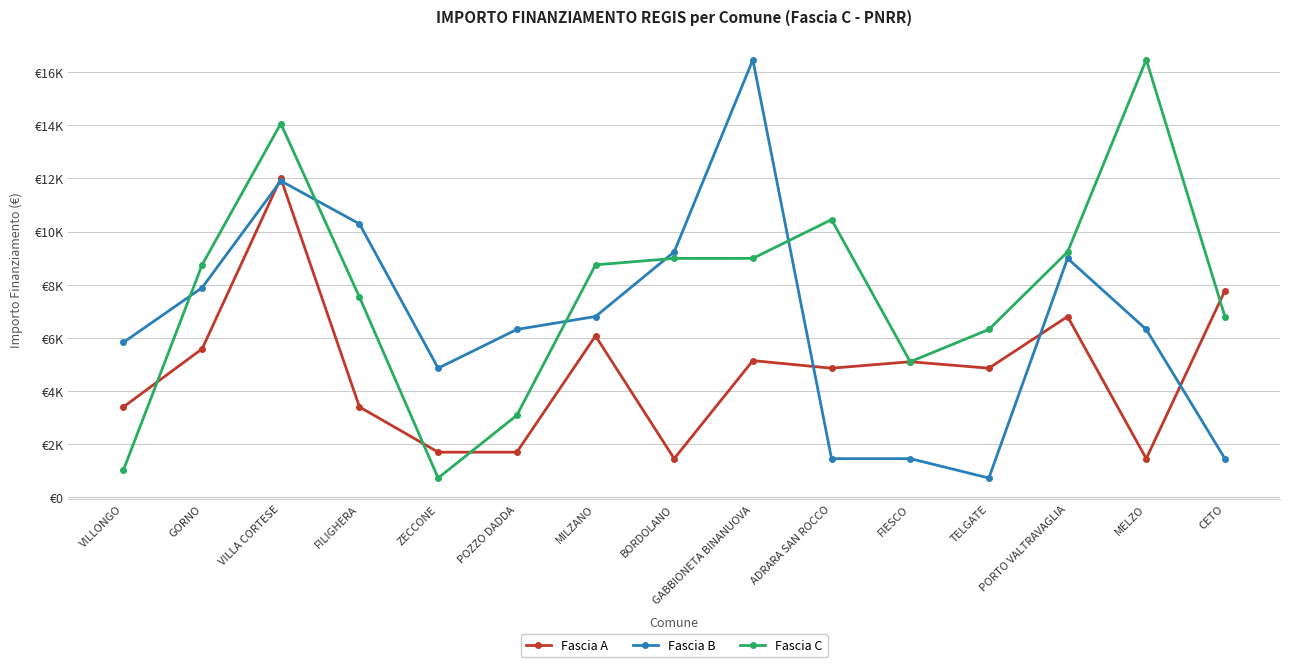

The value of Fascia A at POZZO DADDA is 1701. True or false?

True